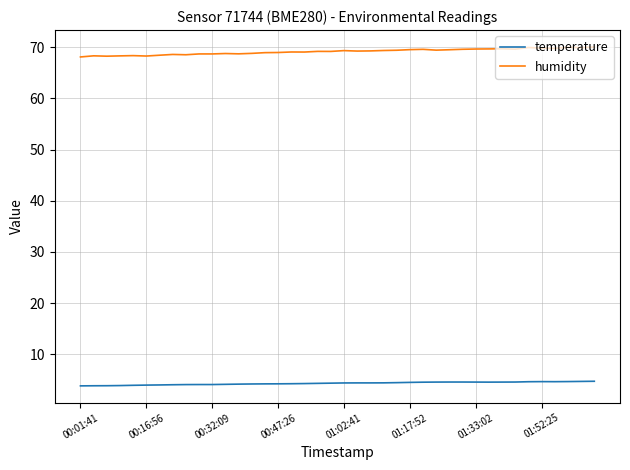

True or false: humidity and temperature cross at least once.

False